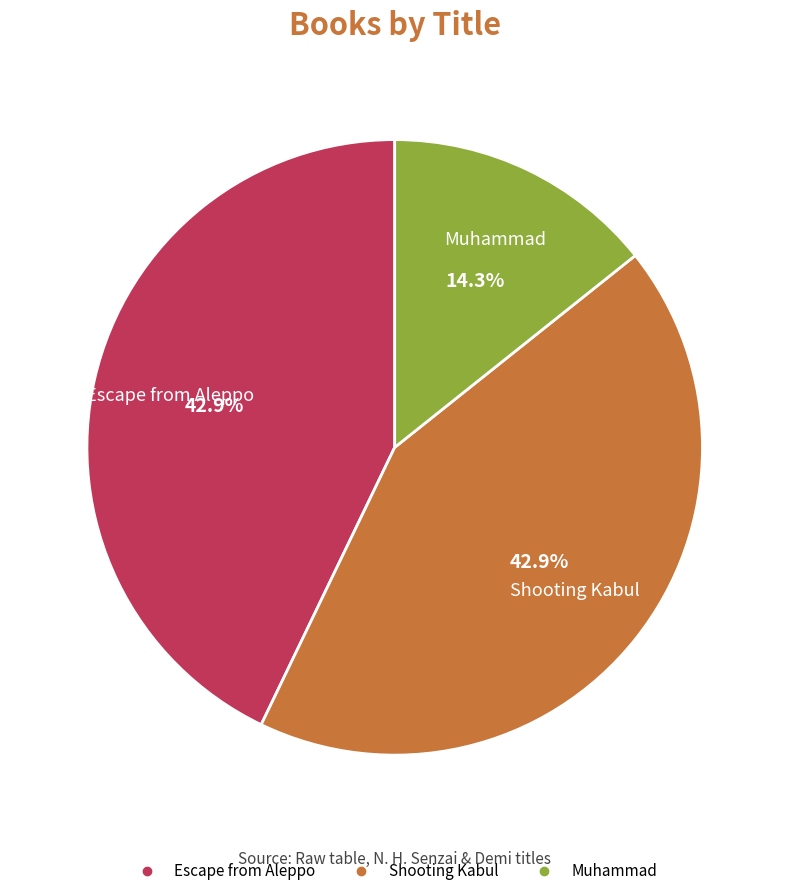

Is the sum of Shooting Kabul and Muhammad greater than half?

Yes